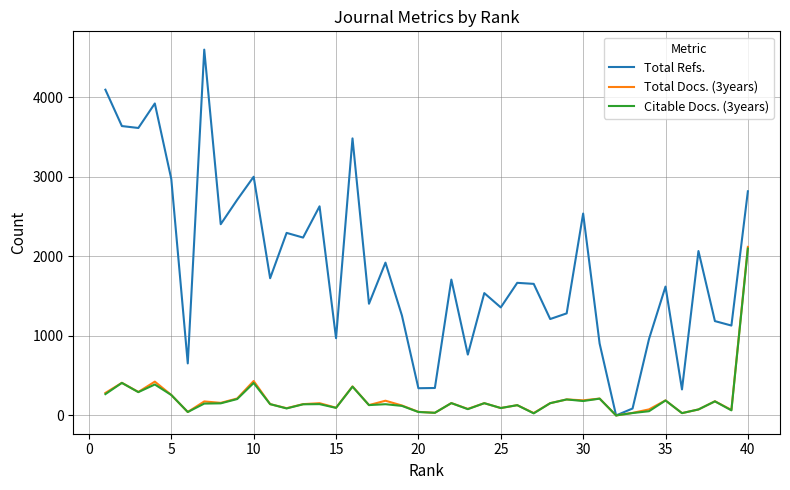

What is the maximum value shown in the chart?

4599